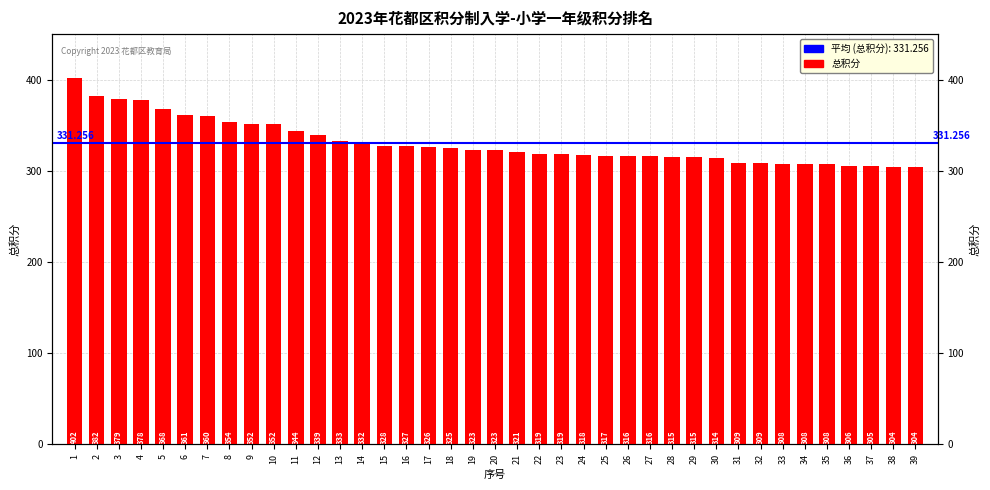

What is the minimum value shown in the chart?

304